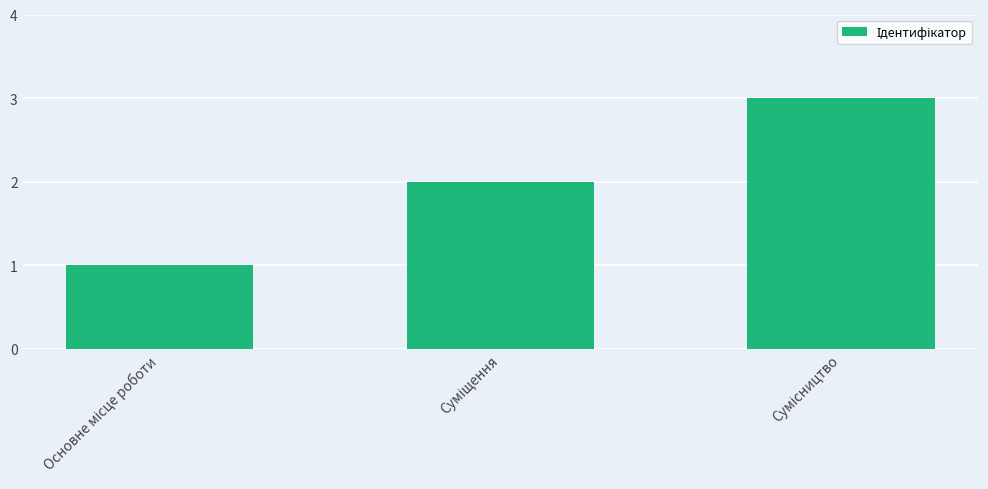

What is the maximum value shown in the chart?

3